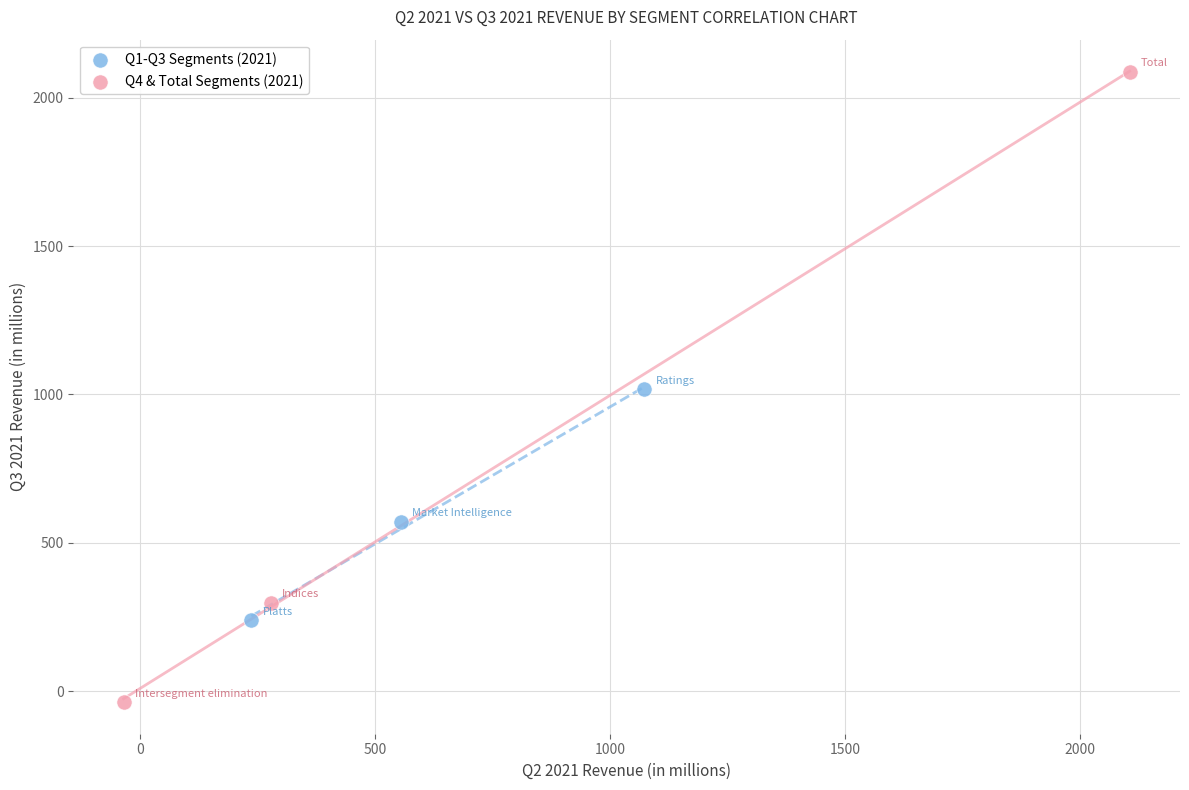

Which series reaches the minimum Y coordinate?

Q4 & Total Segments (2021)